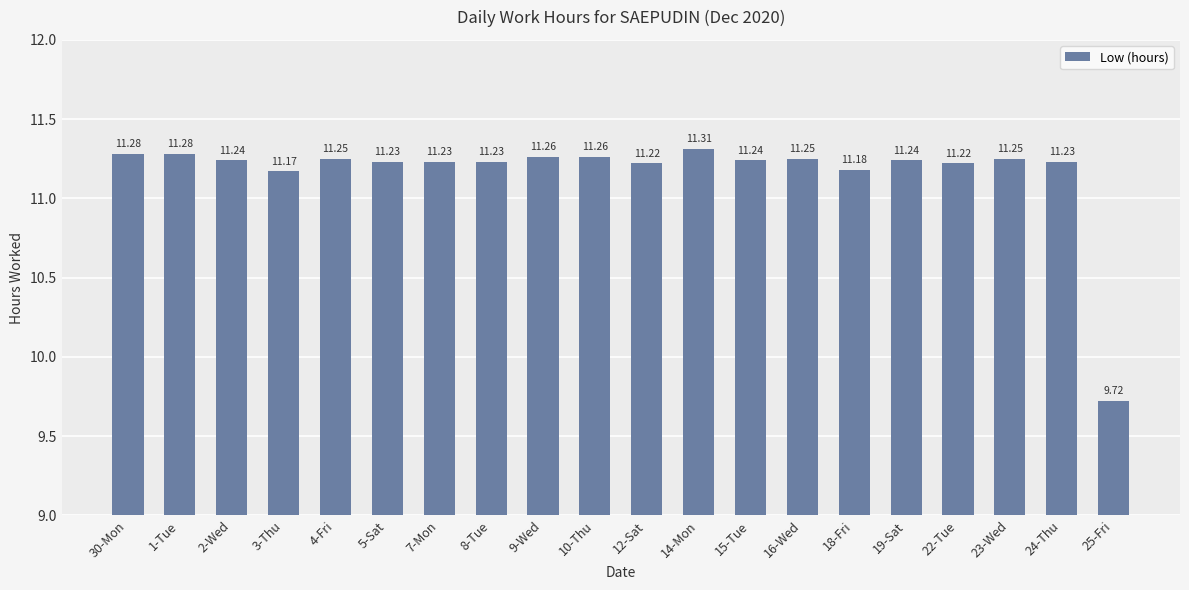

The value at 14-Mon is 16.8. True or false?

False